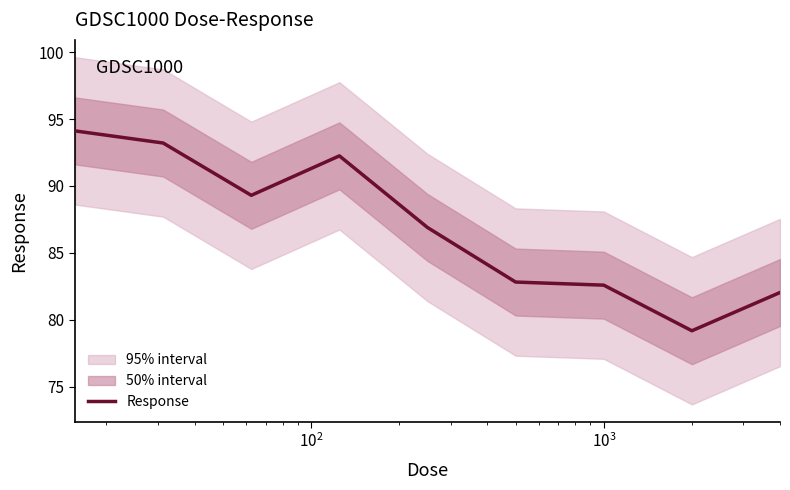

What is the lowest value of the Response series?

79.2